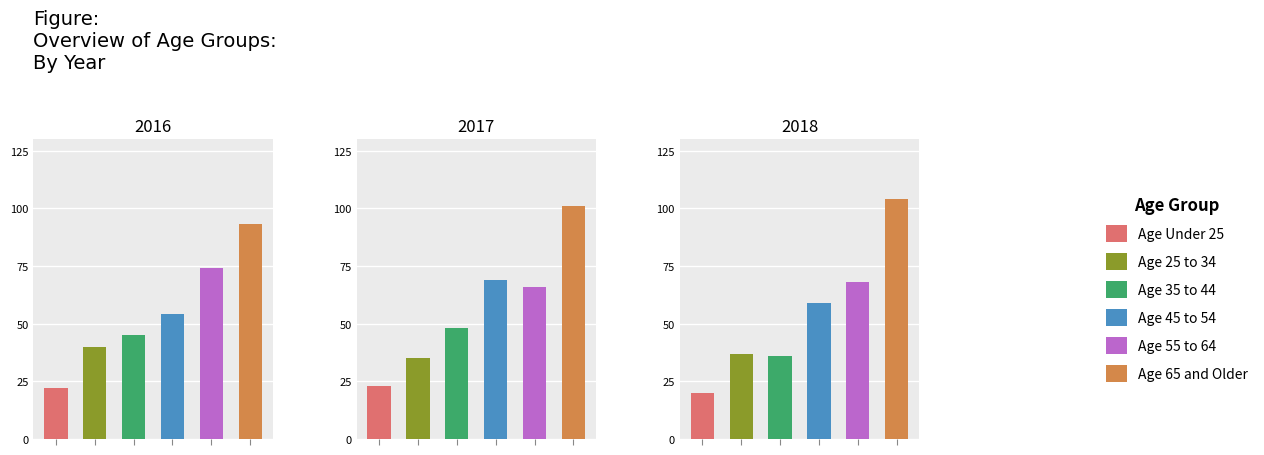

List the labels in order of Age 55 to 64 value, smallest first.

1, 2, 0